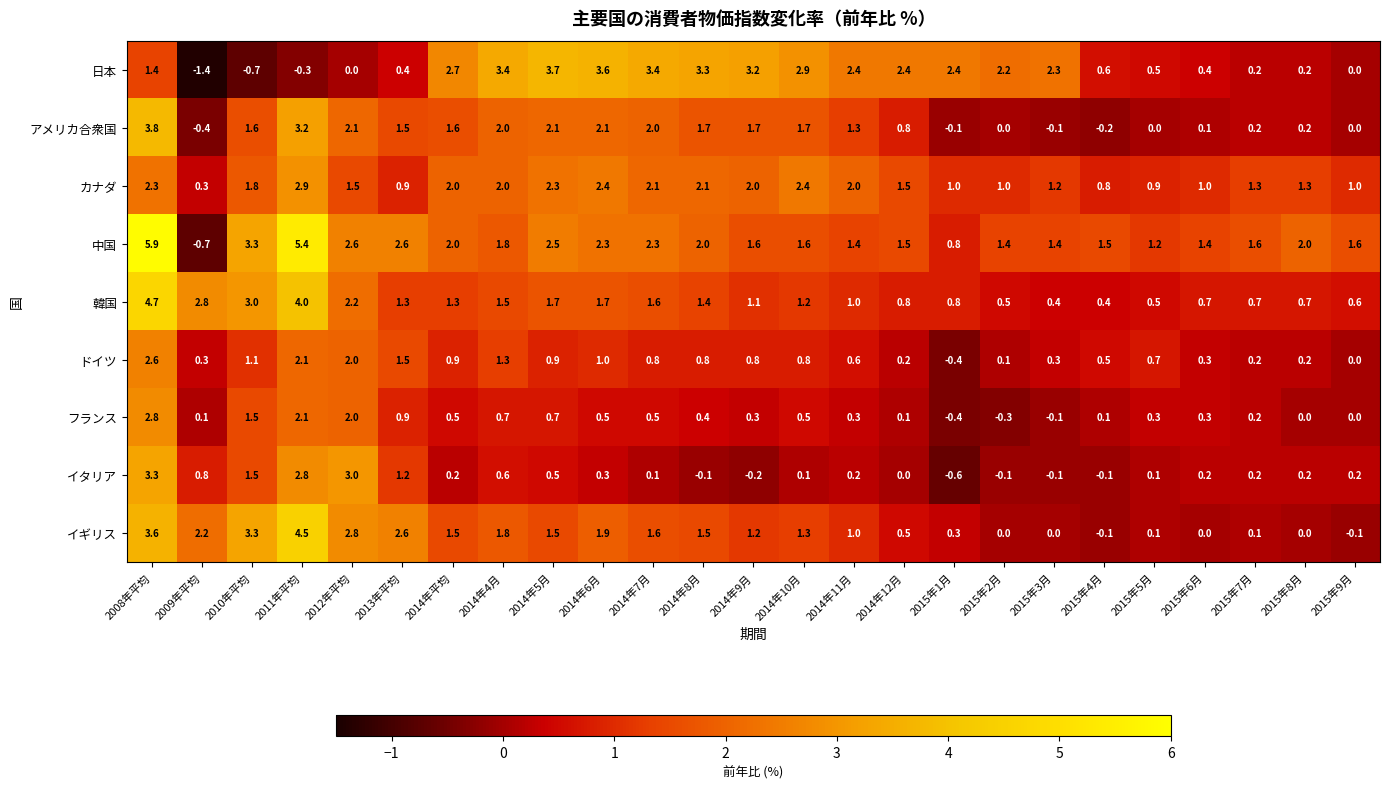

Rank the series by their maximum value, from highest to lowest.

中国, 韓国, イギリス, アメリカ合衆国, 日本, イタリア, カナダ, フランス, ドイツ